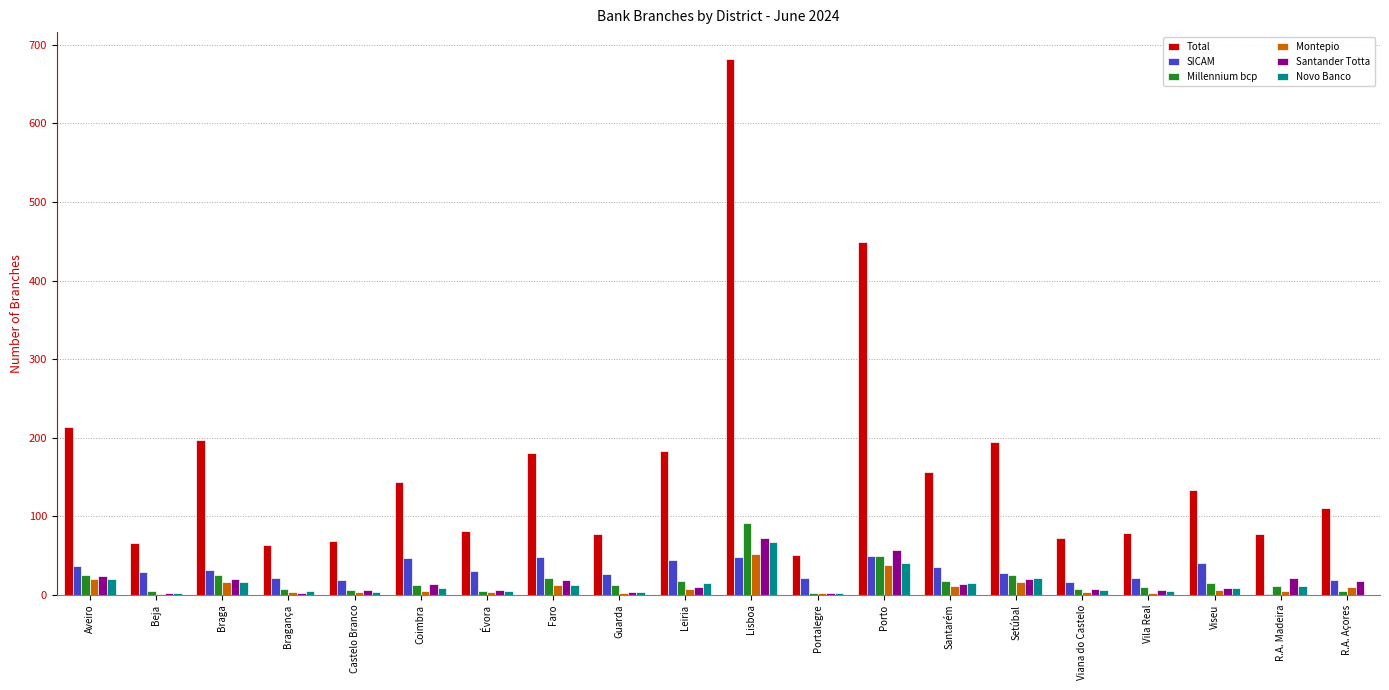

Which series changed the most between Coimbra and Guarda?

Total